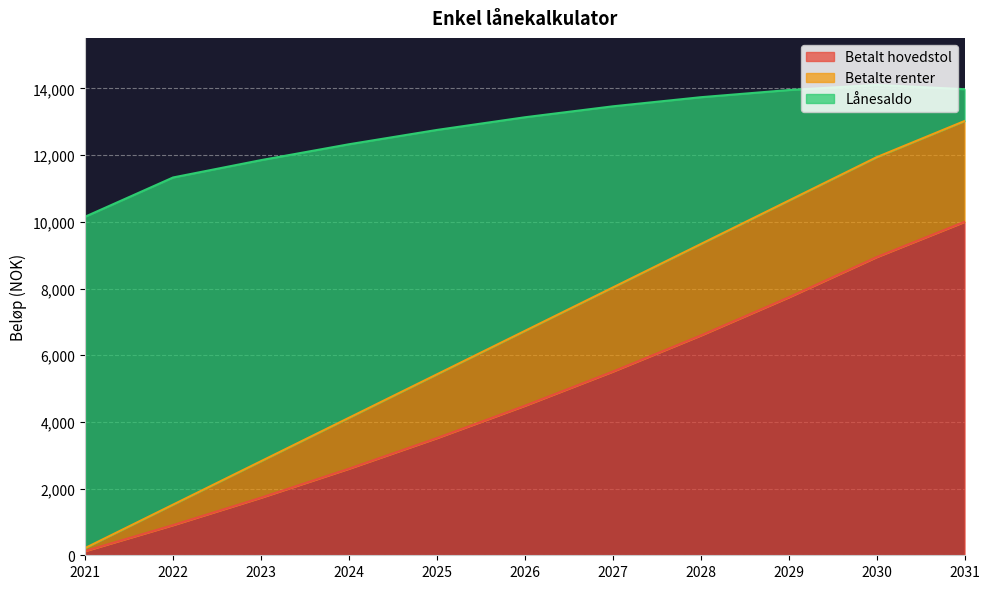

True or false: Betalt hovedstol has more than 0 points higher than both neighbors.

False